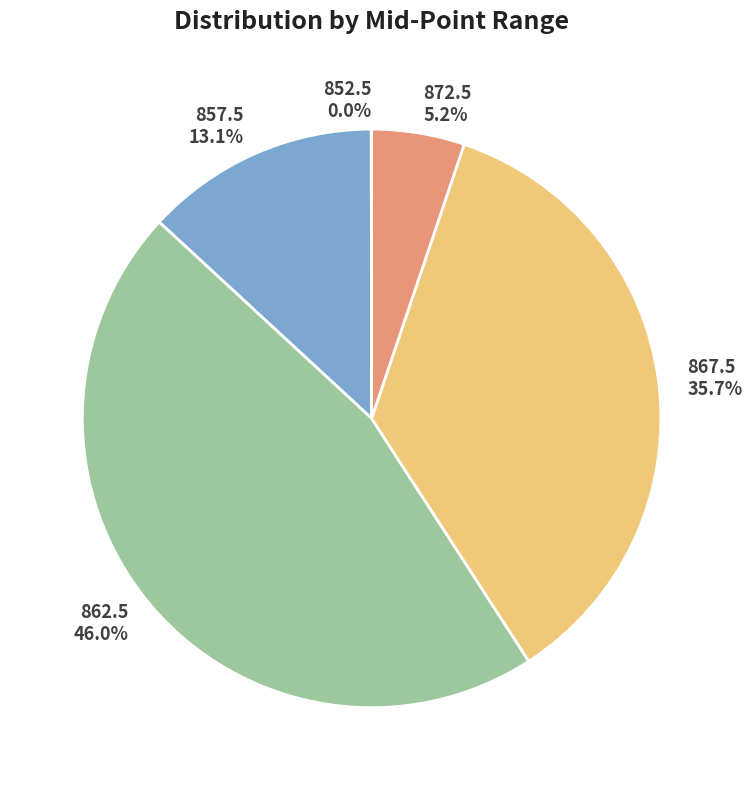

Which category has the biggest portion of the pie?

862.5